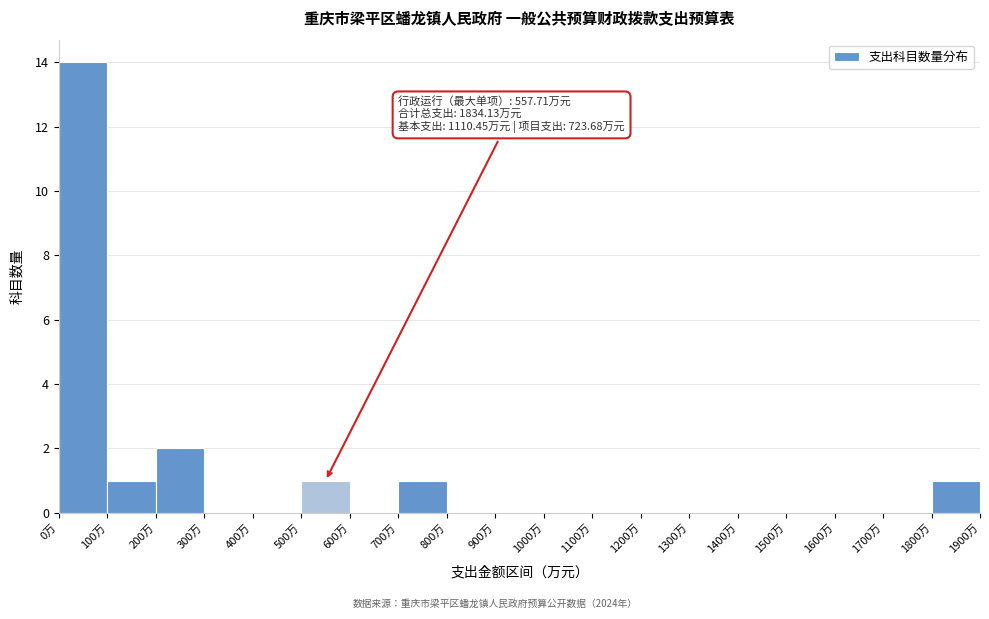

Over which range of the x-axis is the bar tallest?

0 to 100